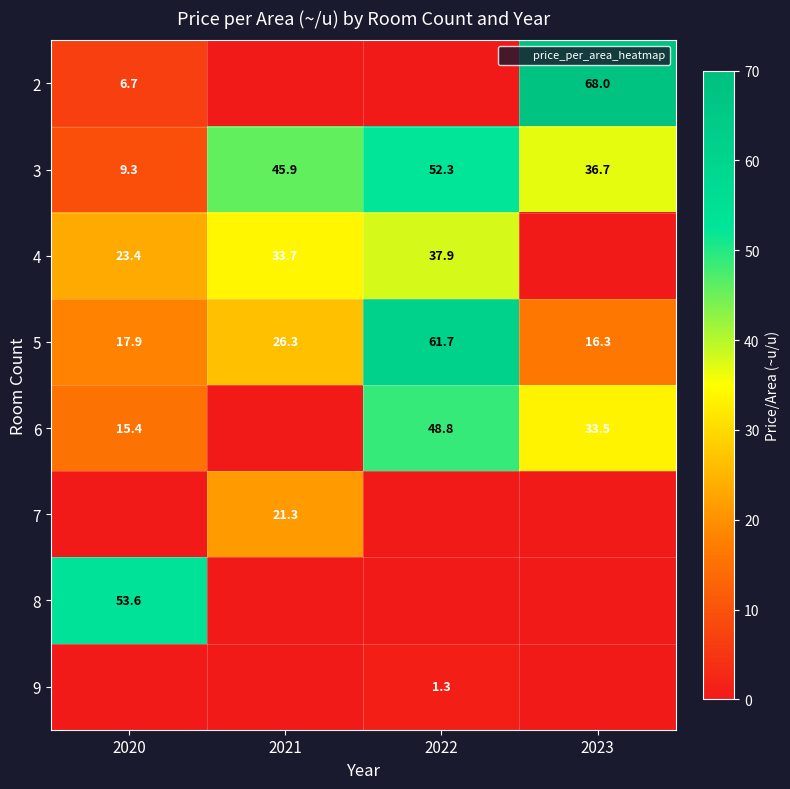

Count the number of categories in the chart.

4